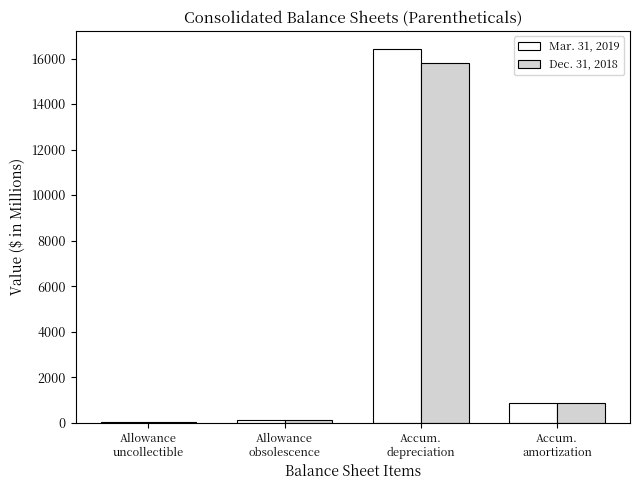

What are all the series names shown in the legend?

Mar. 31, 2019, Dec. 31, 2018